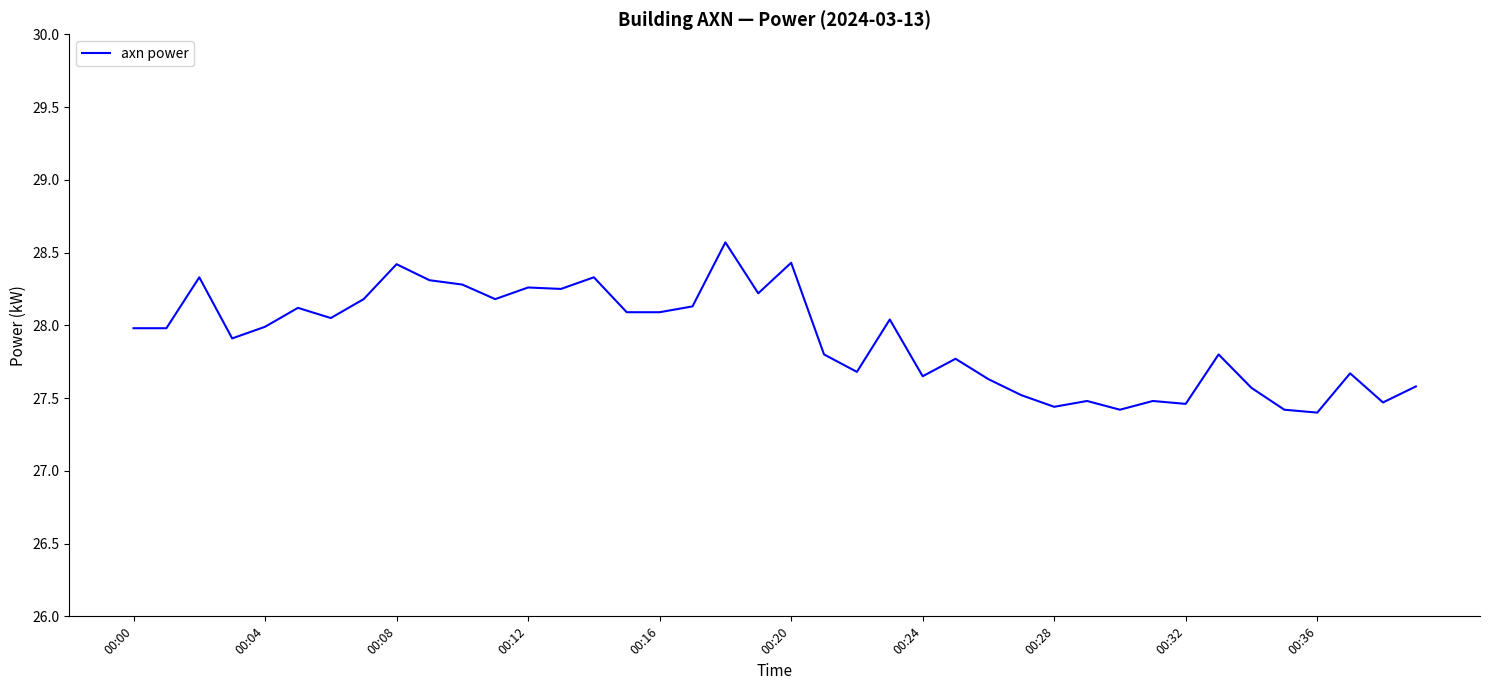

True or false: there are more than 2 points higher than both neighbors.

True